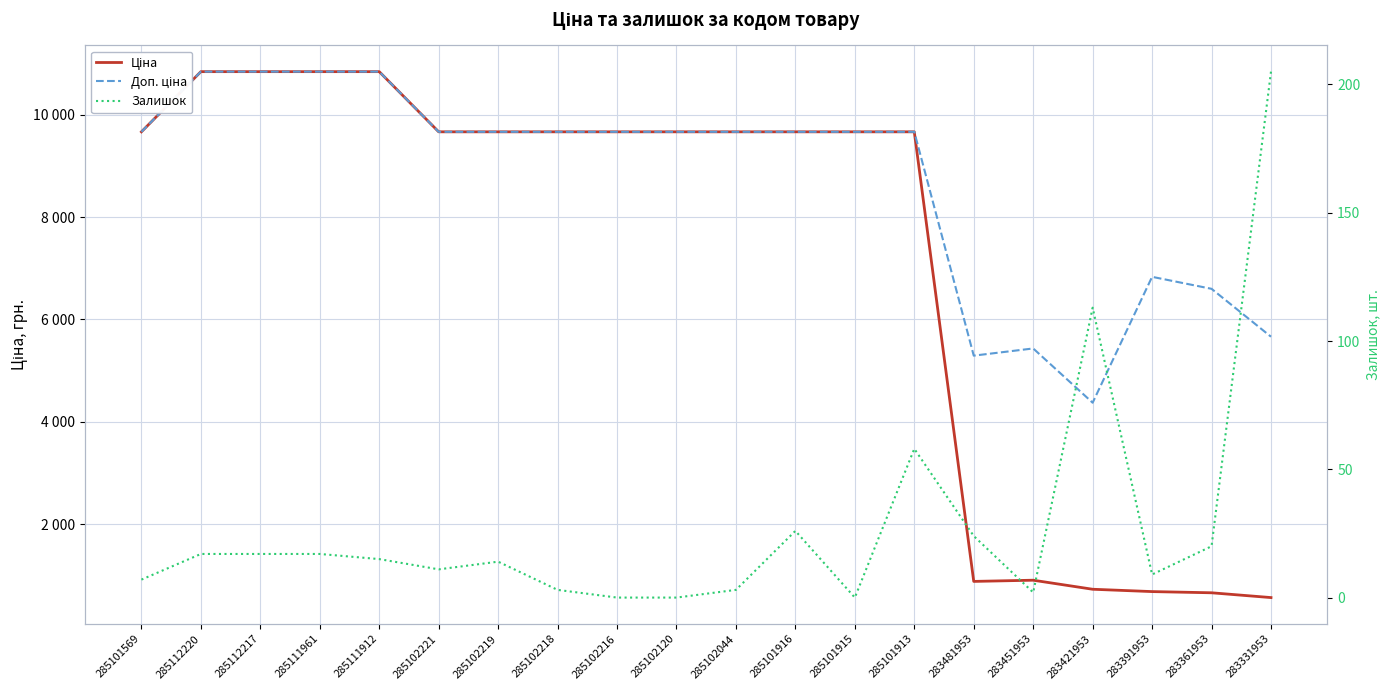

Which series has the largest total across all categories?

Доп. ціна